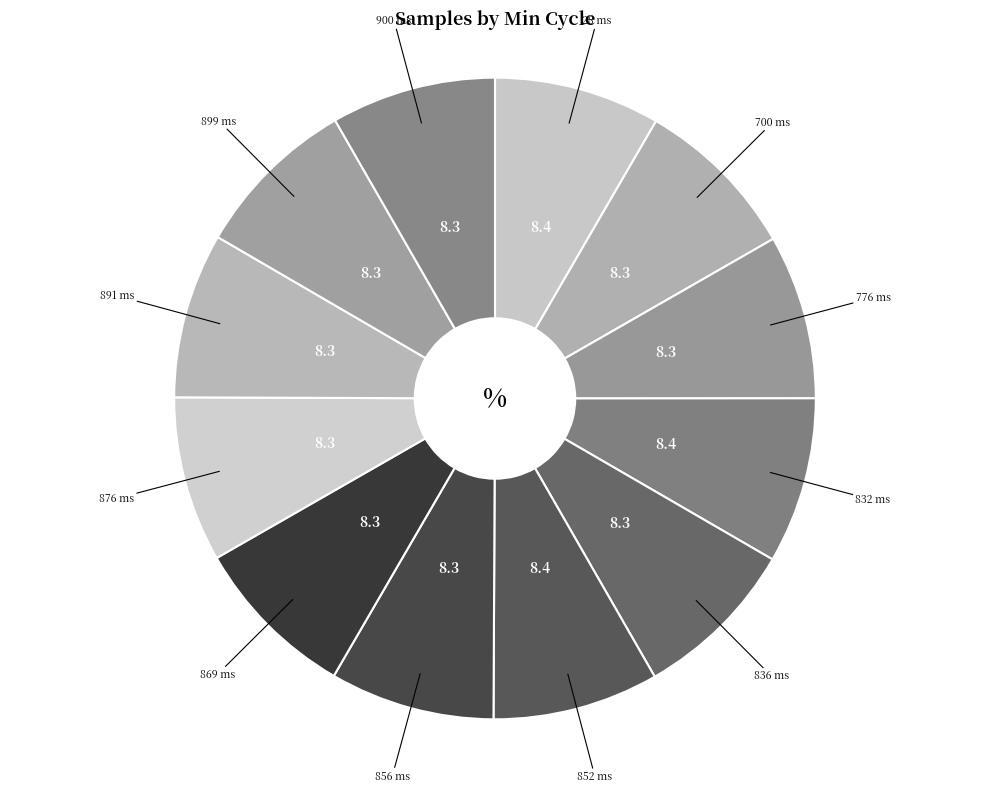

How many slices are in this pie chart?

12